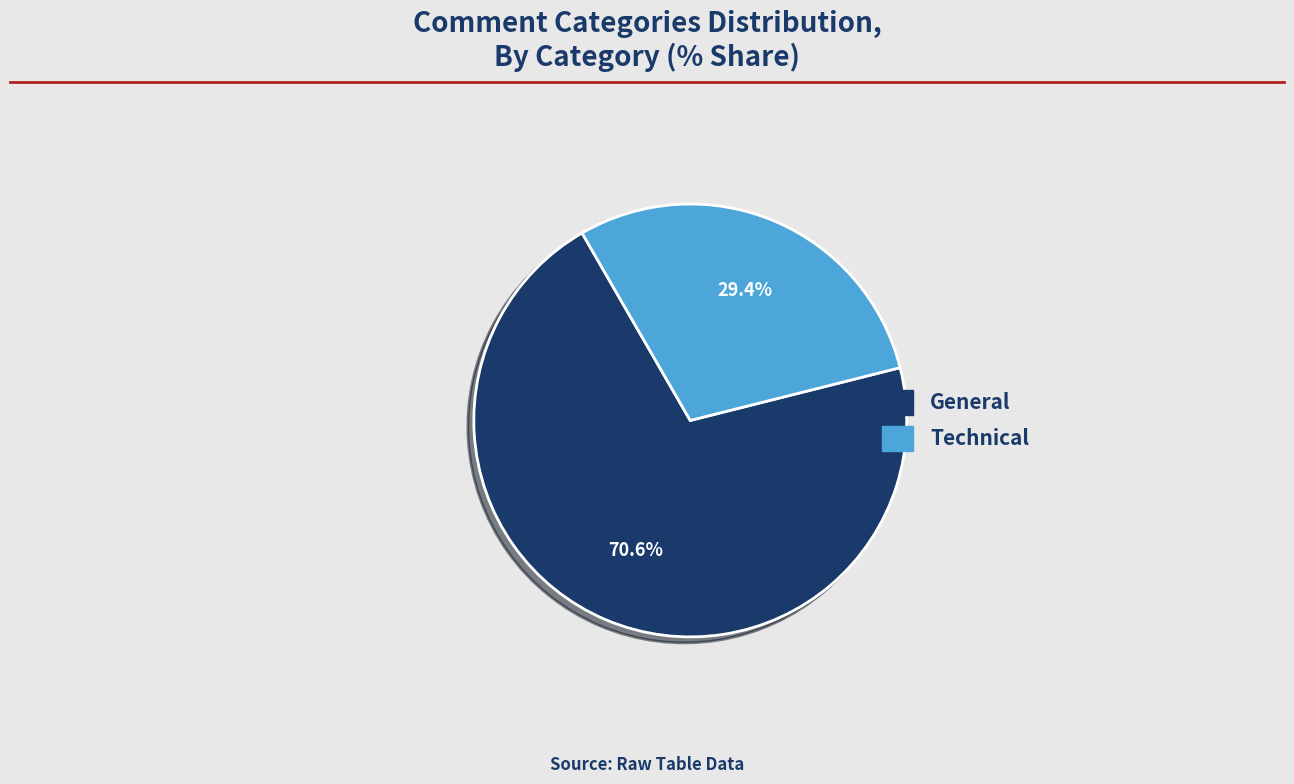

Does any single category account for the majority?

Yes